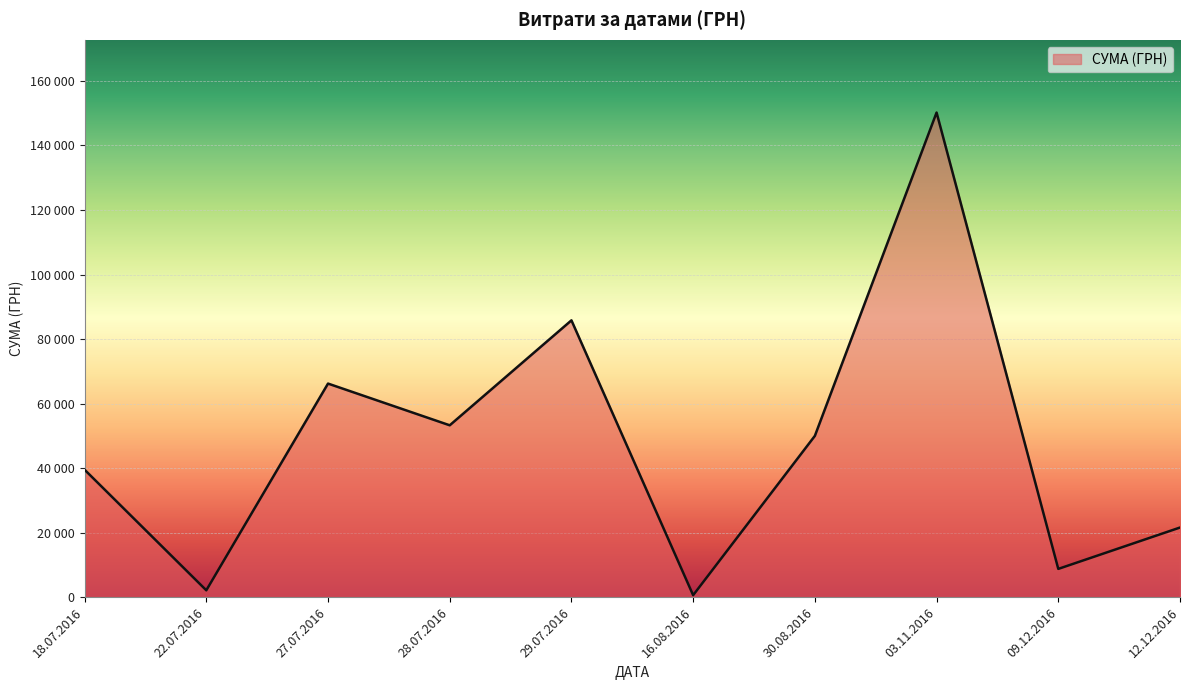

Does the chart have visible grid lines?

Yes